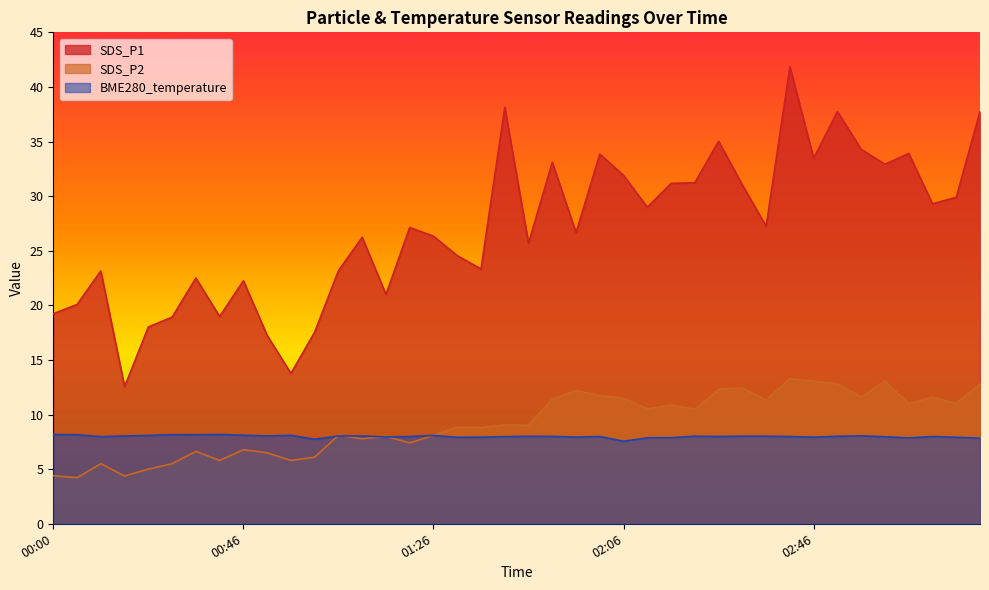

Reading right to left, transcribe all the data shown in this chart.

SDS_P1: 03:22=37.8	03:16=29.9	03:11=29.3	03:06=33.9	03:01=32.9	02:56=34.3	02:51=37.8	02:46=33.5	02:41=41.9	02:36=27.2	02:31=31.0	02:26=35.0	02:21=31.2	02:16=31.2	02:11=29.0	02:06=31.9	02:01=33.9	01:56=26.7	01:51=33.1	01:46=25.7	01:41=38.1	01:36=23.3	01:31=24.6	01:26=26.3	01:21=27.1	01:16=21.0	01:11=26.2	01:06=23.2	01:01=17.6	00:56=13.8	00:51=17.2	00:46=22.2	00:41=19.0	00:36=22.5	00:31=18.9	00:26=18.0	00:21=12.6	00:10=23.1	00:05=20.1	00:00=19.2
SDS_P2: 03:22=12.8	03:16=11.0	03:11=11.6	03:06=11.0	03:01=13.1	02:56=11.6	02:51=12.8	02:46=13.1	02:41=13.3	02:36=11.3	02:31=12.4	02:26=12.3	02:21=10.5	02:16=10.9	02:11=10.5	02:06=11.5	02:01=11.8	01:56=12.2	01:51=11.4	01:46=9.0	01:41=9.1	01:36=8.8	01:31=8.8	01:26=8.1	01:21=7.4	01:16=8.0	01:11=7.8	01:06=8.1	01:01=6.1	00:56=5.8	00:51=6.5	00:46=6.8	00:41=5.8	00:36=6.6	00:31=5.5	00:26=5.0	00:21=4.4	00:10=5.5	00:05=4.2	00:00=4.4
BME280_temperature: 03:22=7.8	03:16=7.9	03:11=8.0	03:06=7.9	03:01=8.0	02:56=8.1	02:51=8.0	02:46=7.9	02:41=8.0	02:36=8.0	02:31=8.0	02:26=8.0	02:21=8.0	02:16=7.9	02:11=7.9	02:06=7.6	02:01=8.0	01:56=7.9	01:51=8.0	01:46=8.0	01:41=8.0	01:36=7.9	01:31=7.9	01:26=8.1	01:21=8.0	01:16=8.0	01:11=8.0	01:06=8.0	01:01=7.7	00:56=8.1	00:51=8.0	00:46=8.1	00:41=8.2	00:36=8.2	00:31=8.2	00:26=8.1	00:21=8.0	00:10=8.0	00:05=8.2	00:00=8.2